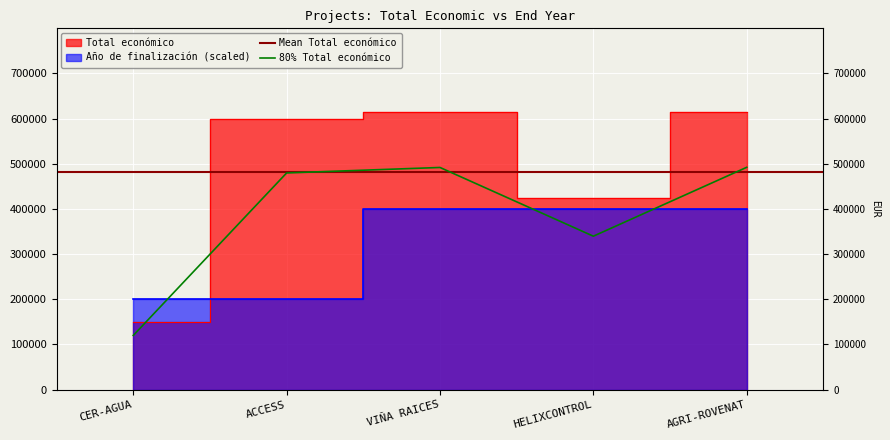

What position from the left is VIÑA RAICES?

3